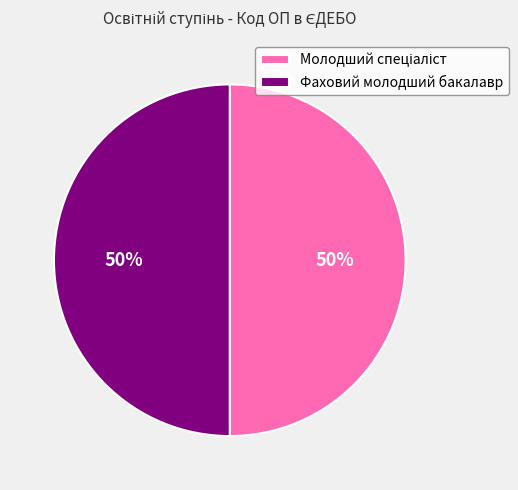

What percentage is the Фаховий молодший бакалавр slice, to the nearest percent?

50%